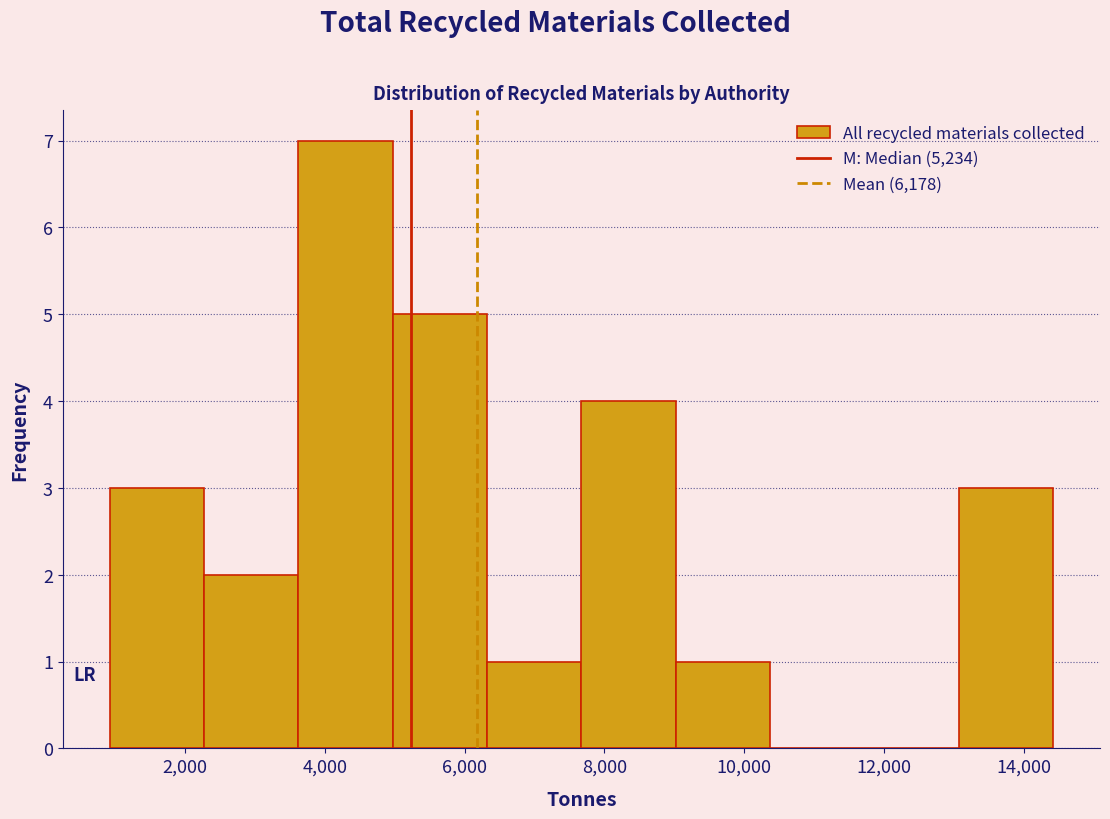

Reading left to right, list every bar in this chart as the range it spans on the x-axis followed by its height. Neither the bar edges nor the heights are printed on the chart, so give them approximately, as read against the axes.

1000 to 2200: 3
2200 to 3600: 2
3600 to 5000: 7
5000 to 6400: 5
6400 to 7600: 1
7600 to 9000: 4
9000 to 10400: 1
10400 to 11800: 0
11800 to 13000: 0
13000 to 14400: 3